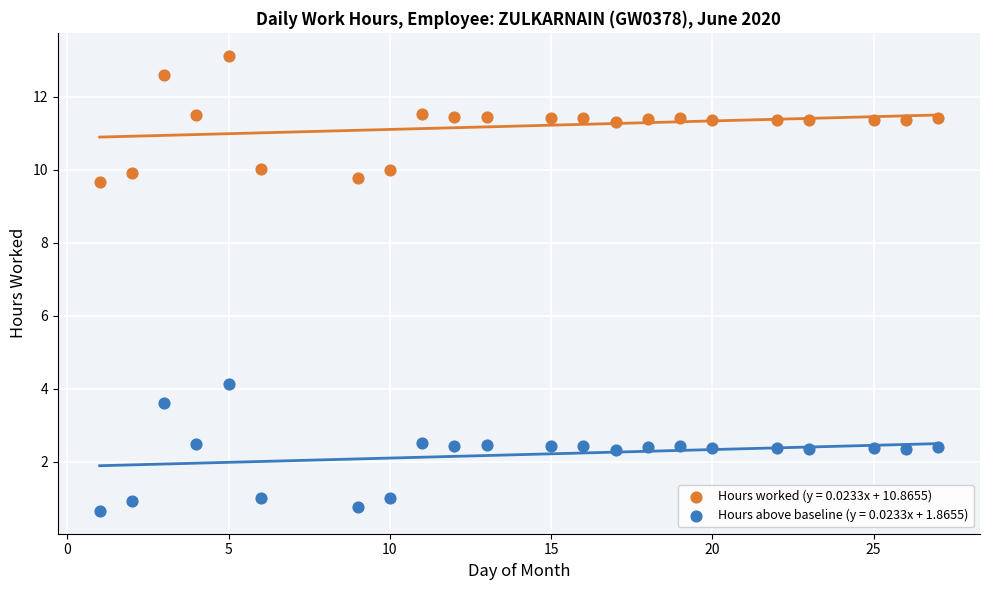

What is the X range (max minus min) for the scatter plot?

26.0